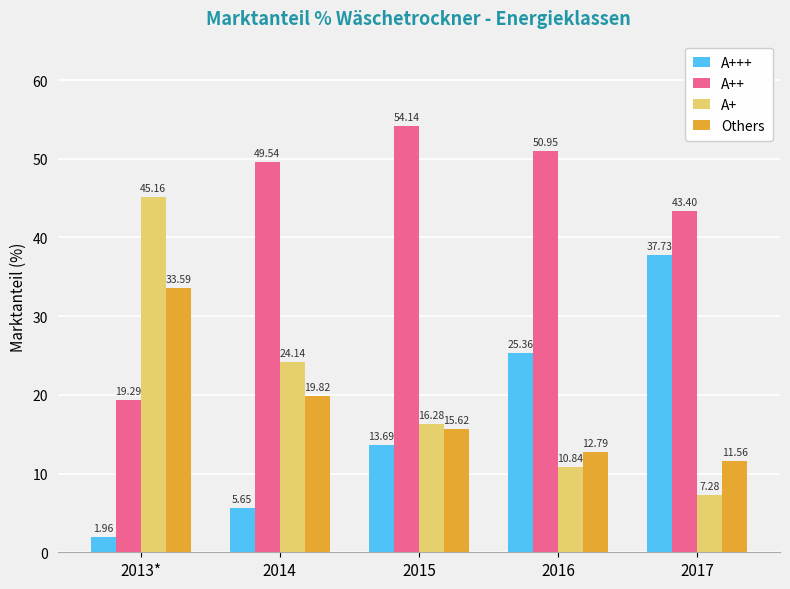

What is the sum of all A++ values?

217.3